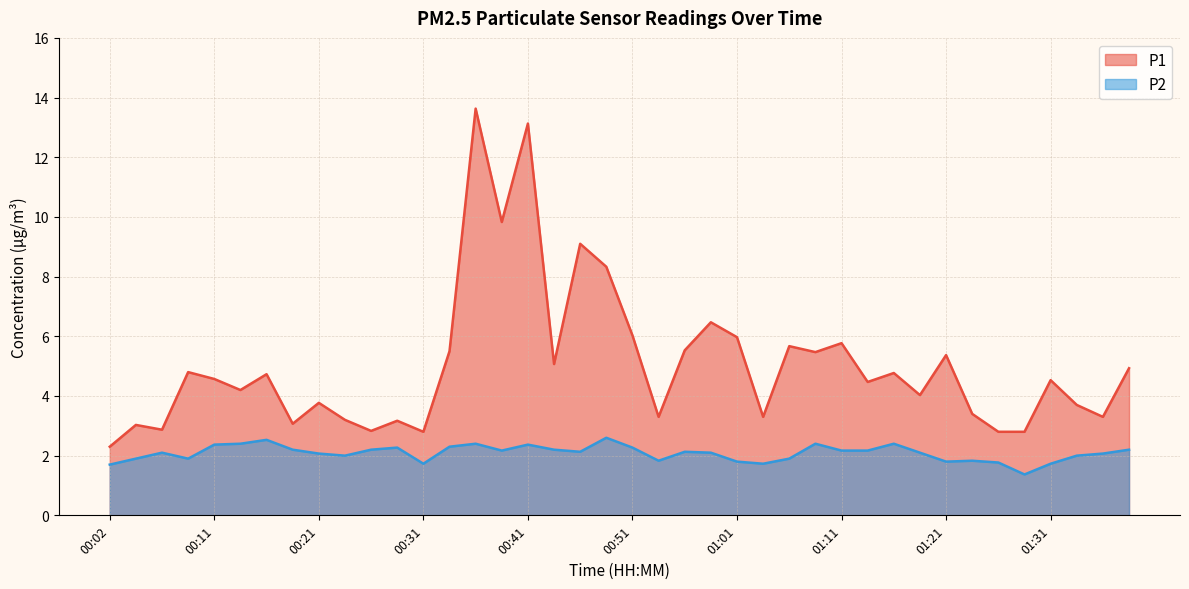

At which category is the sum across all series the highest?

00:36